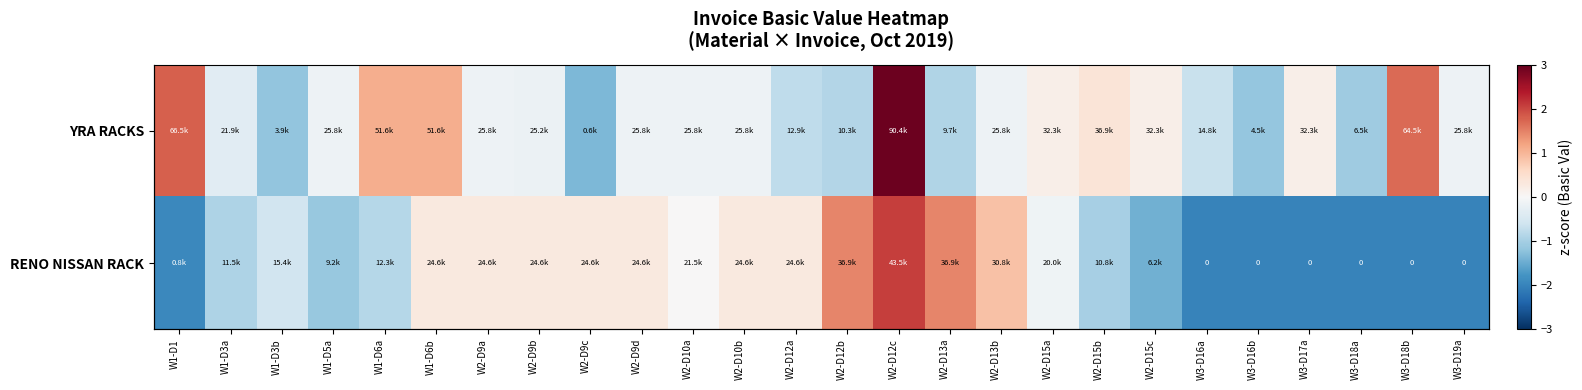

Read the YRA RACKS value at W2-D13b.

-0.1